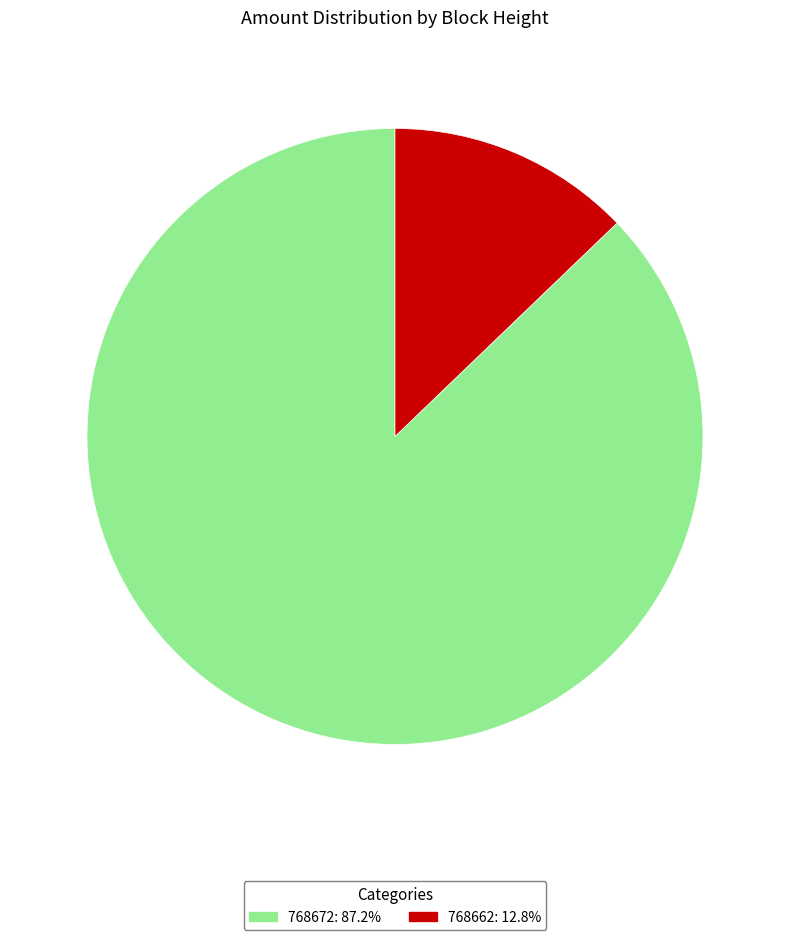

How many slices are in this pie chart?

2